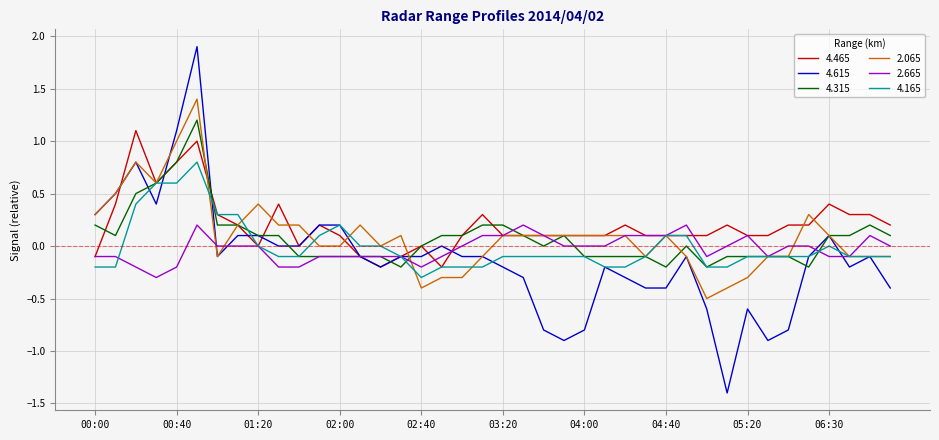

What is the smallest value displayed?

-1.4